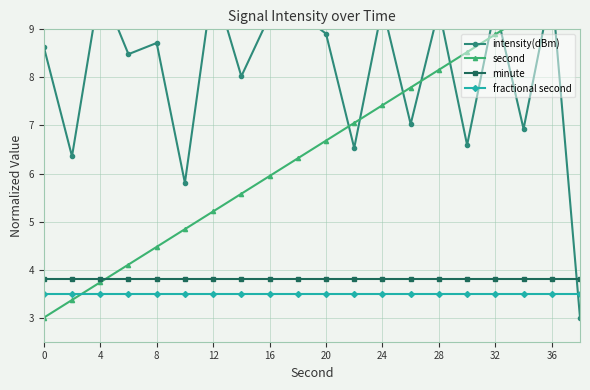

The value of minute at 20 is 5.2. True or false?

False